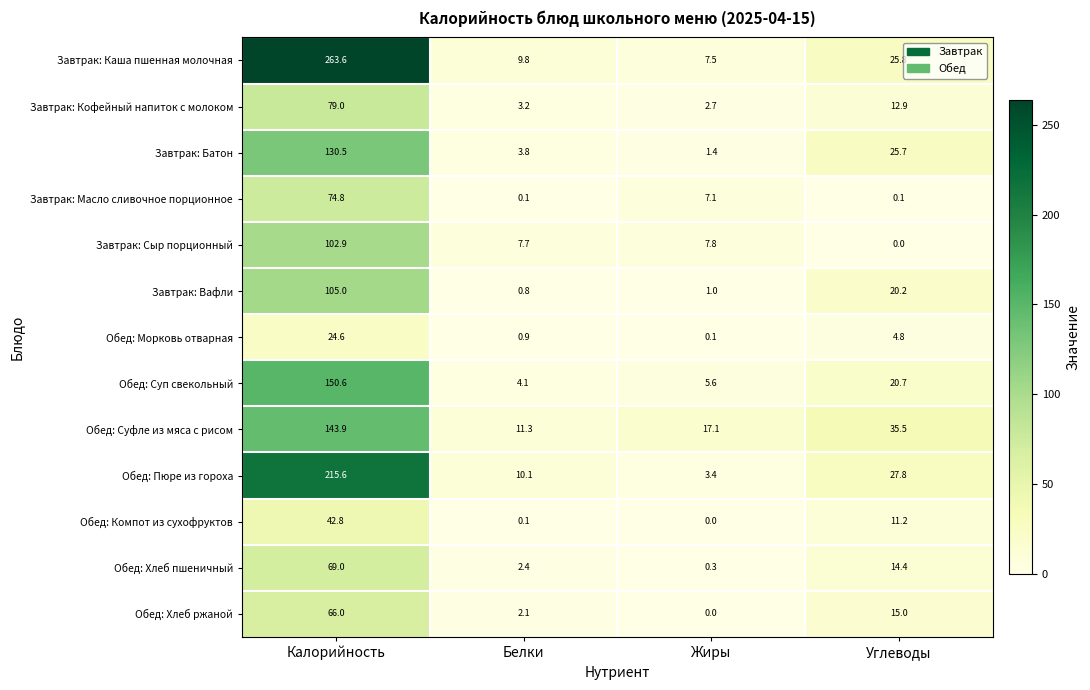

List the series in order of their peak value, lowest first.

Обед: Морковь отварная, Обед: Компот из сухофруктов, Обед: Хлеб ржаной, Обед: Хлеб пшеничный, Завтрак: Масло сливочное порционное, Завтрак: Кофейный напиток с молоком, Завтрак: Сыр порционный, Завтрак: Вафли, Завтрак: Батон, Обед: Суфле из мяса с рисом, Обед: Суп свекольный, Обед: Пюре из гороха, Завтрак: Каша пшенная молочная